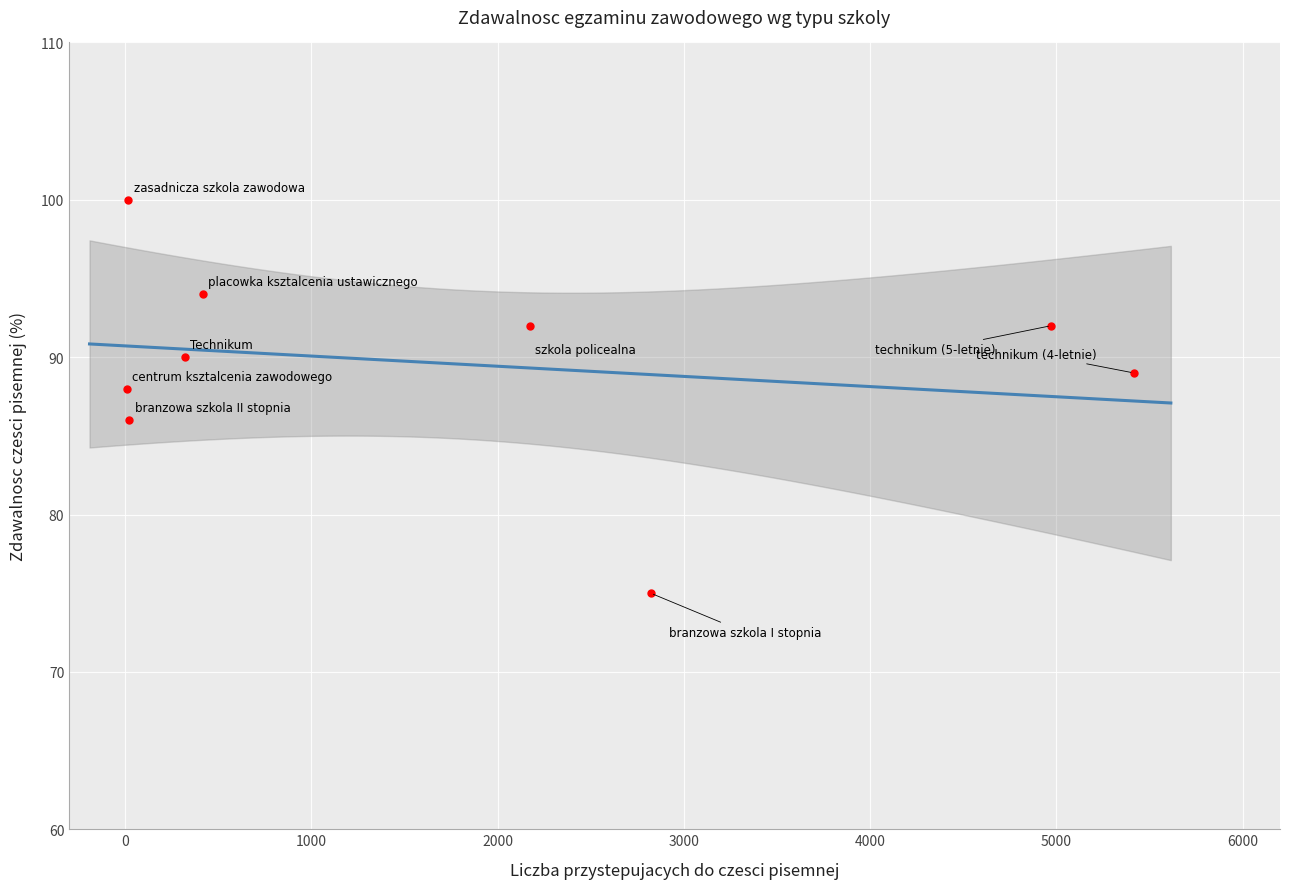

What is the range of Y values (max minus min)?

25